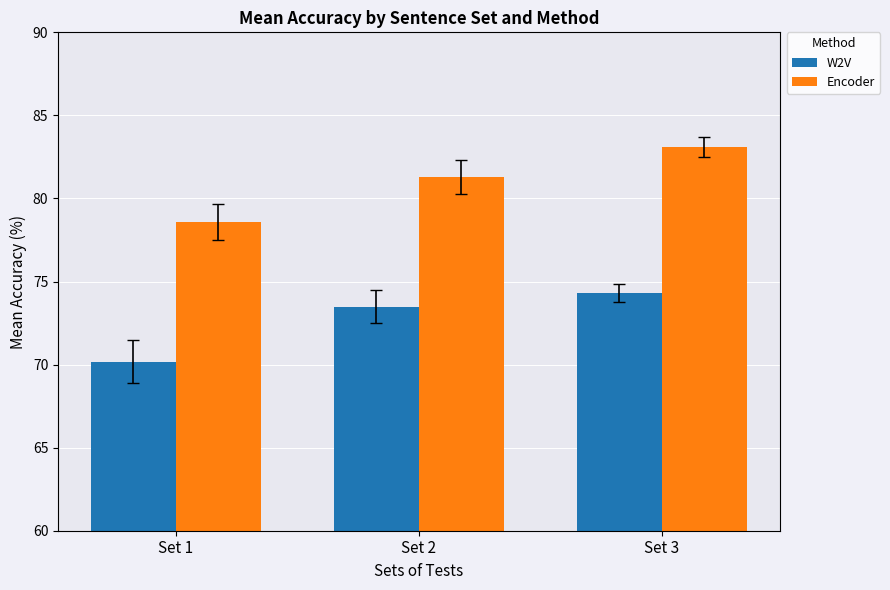

Reading left to right, list all the values displayed in this chart.

W2V: Set 1=70.2	Set 2=73.5	Set 3=74.3
Encoder: Set 1=78.6	Set 2=81.3	Set 3=83.1